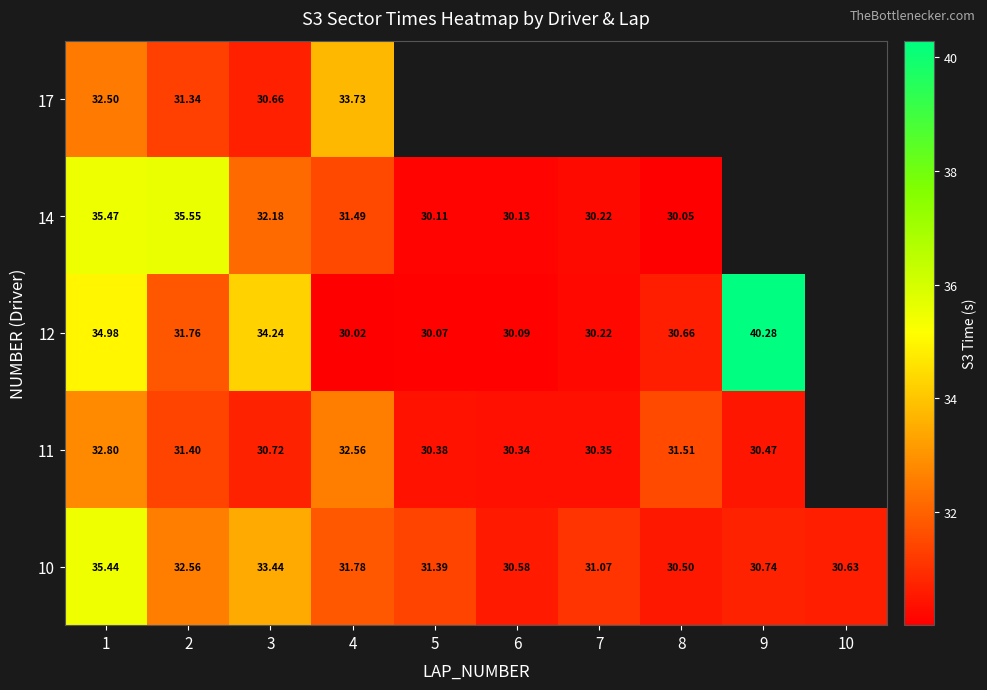

At which category does the chart reach its minimum across all series?

4